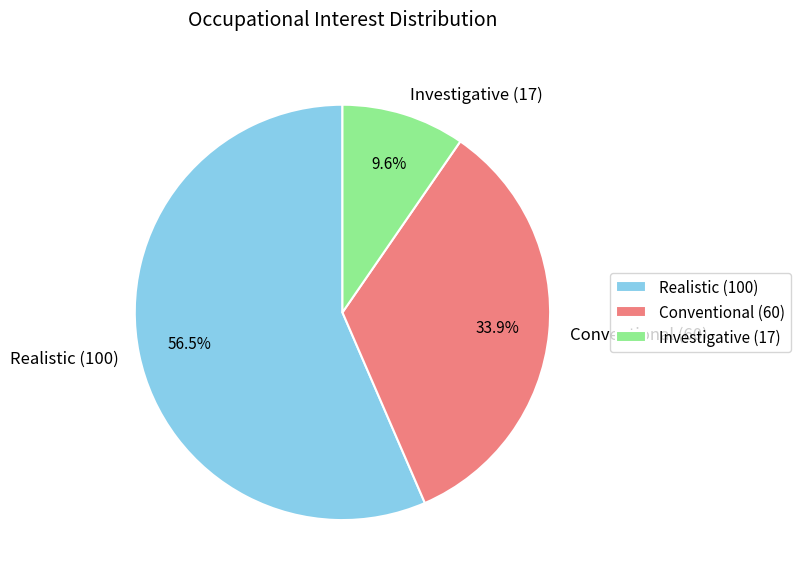

Between Conventional (60) and Investigative (17), which is larger?

Conventional (60)